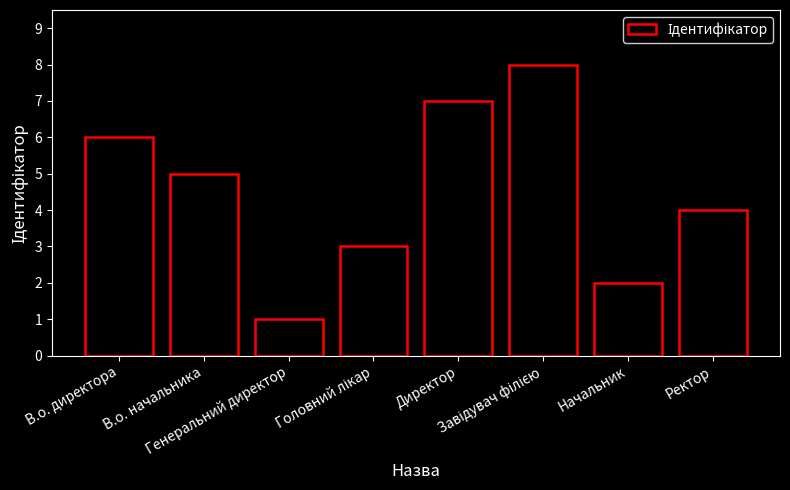

Where is the data nearest to the value 4?

Ректор